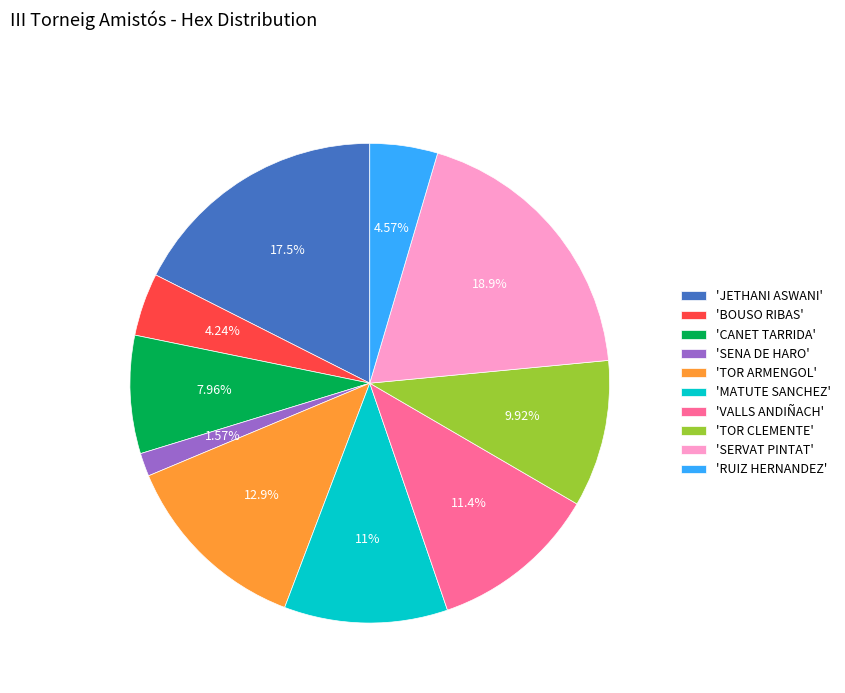

Do 'MATUTE SANCHEZ' and 'RUIZ HERNANDEZ' together represent more than half of the pie?

No